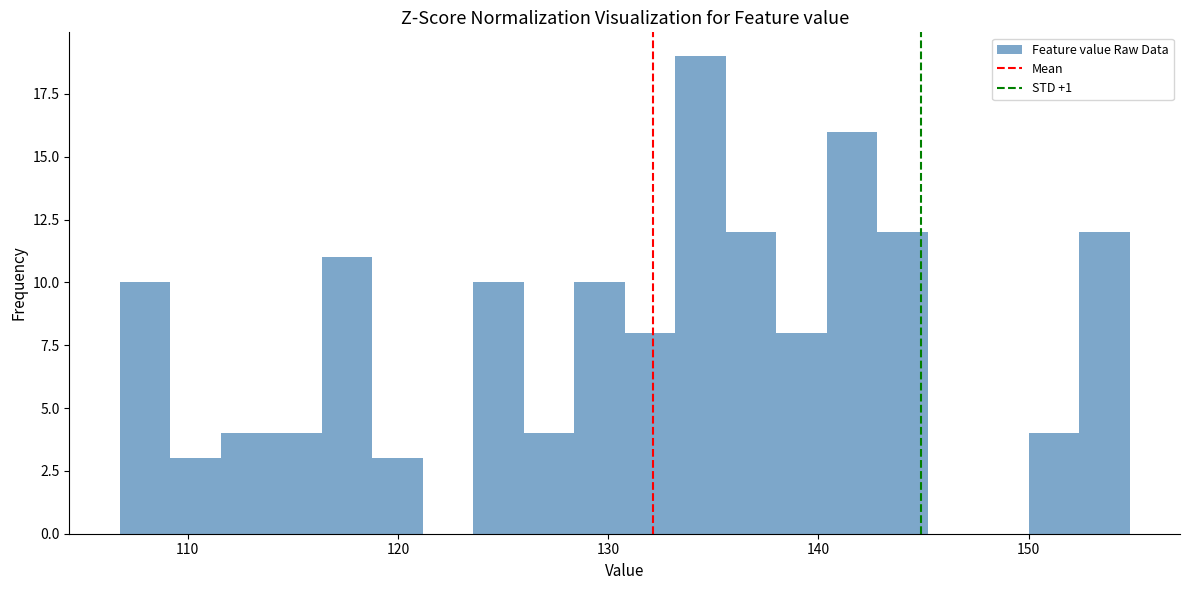

Around what value on the x-axis is the tallest bar? Give the approximate position of its centre, as read against the axis.

134